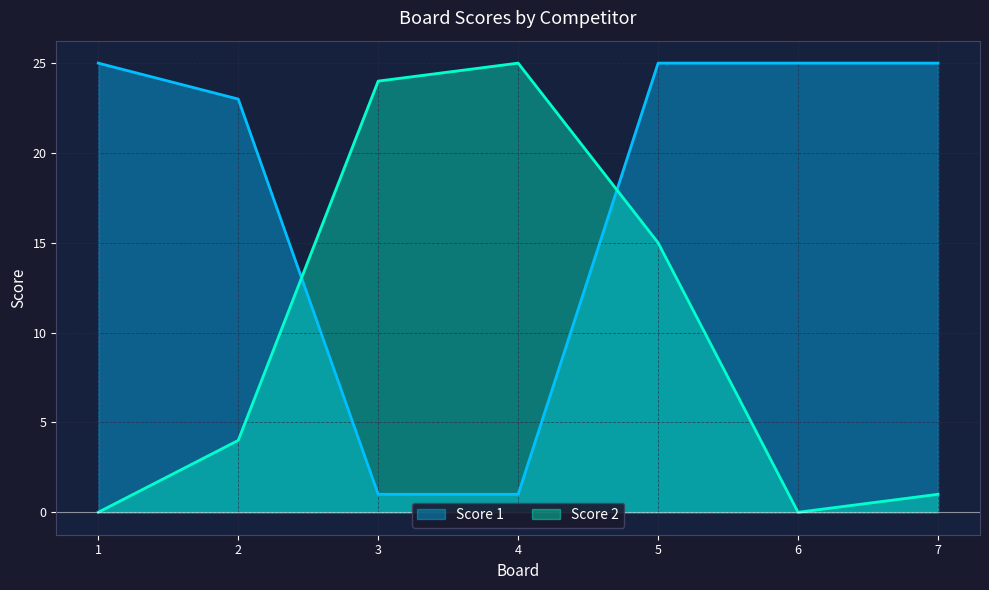

How many interior local valleys does the Score 2 series have?

1